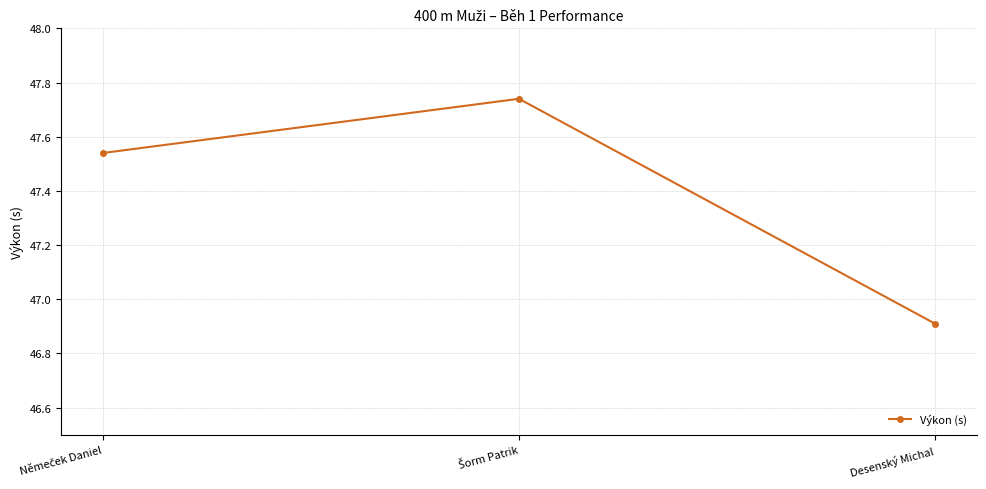

Which label corresponds to the smallest value in the chart?

Desenský Michal